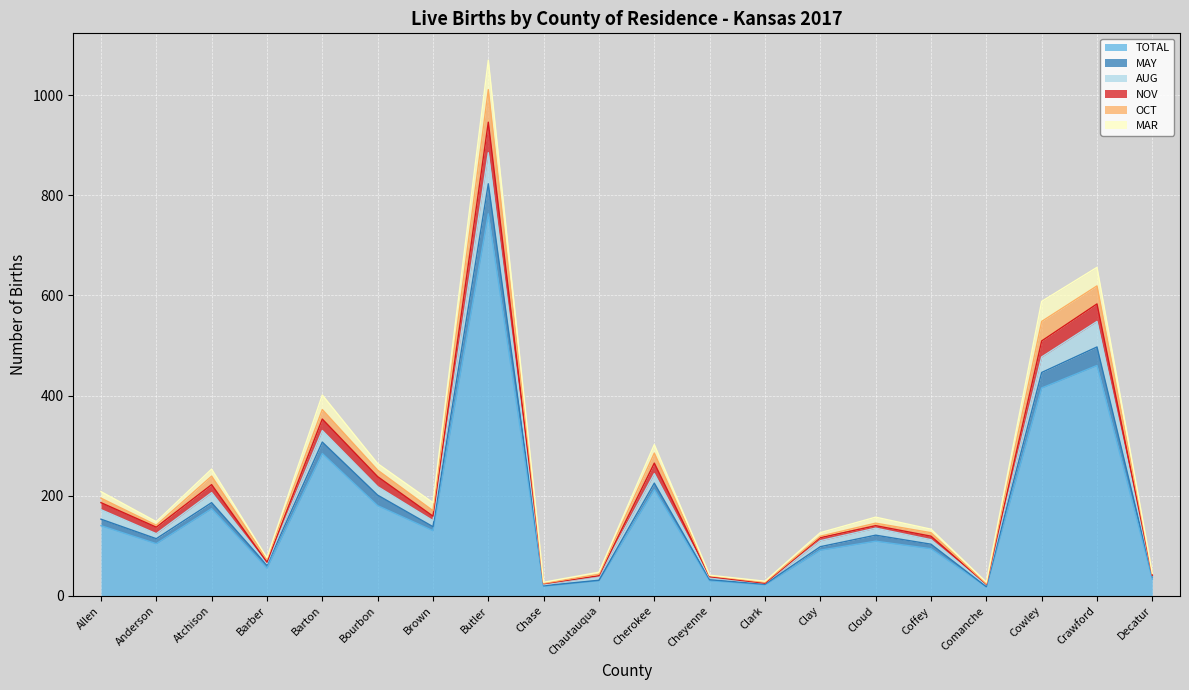

True or false: MAY has more than 1 points higher than both neighbors.

True